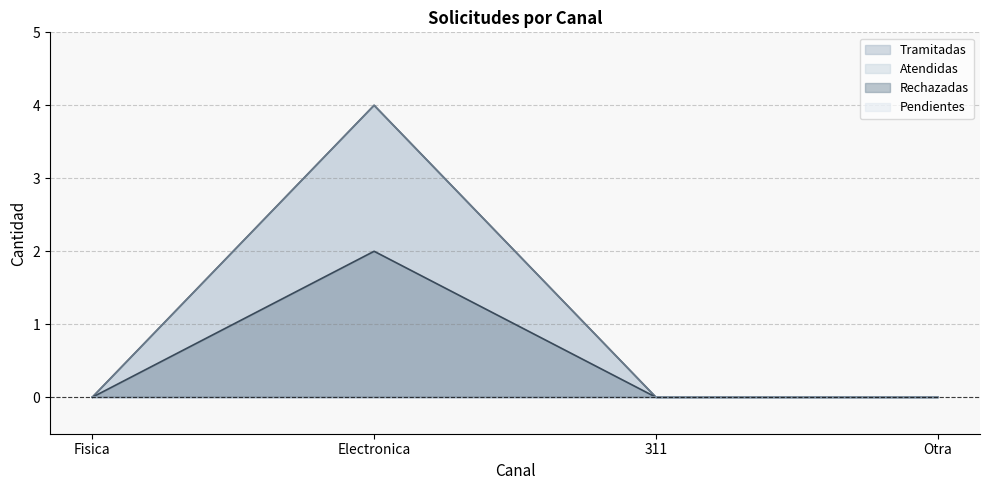

Reading left to right, what are all the values shown in this chart?

Tramitadas: Fisica=0	Electronica=4	311=0	Otra=0
Atendidas: Fisica=0	Electronica=4	311=0	Otra=0
Rechazadas: Fisica=0	Electronica=2	311=0	Otra=0